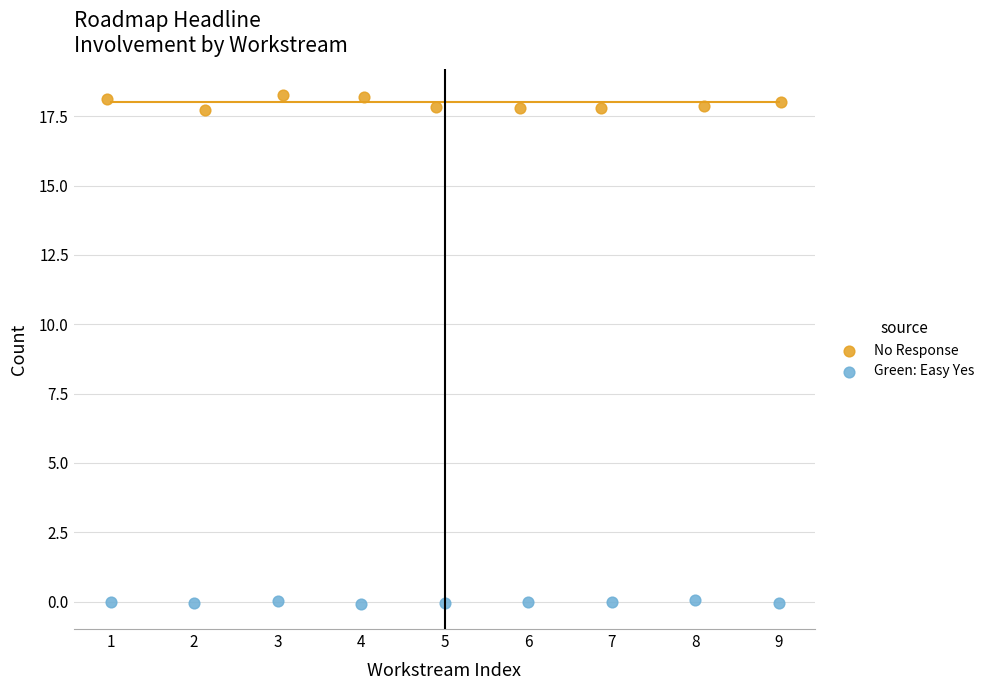

Which series reaches the minimum Y coordinate?

Green: Easy Yes